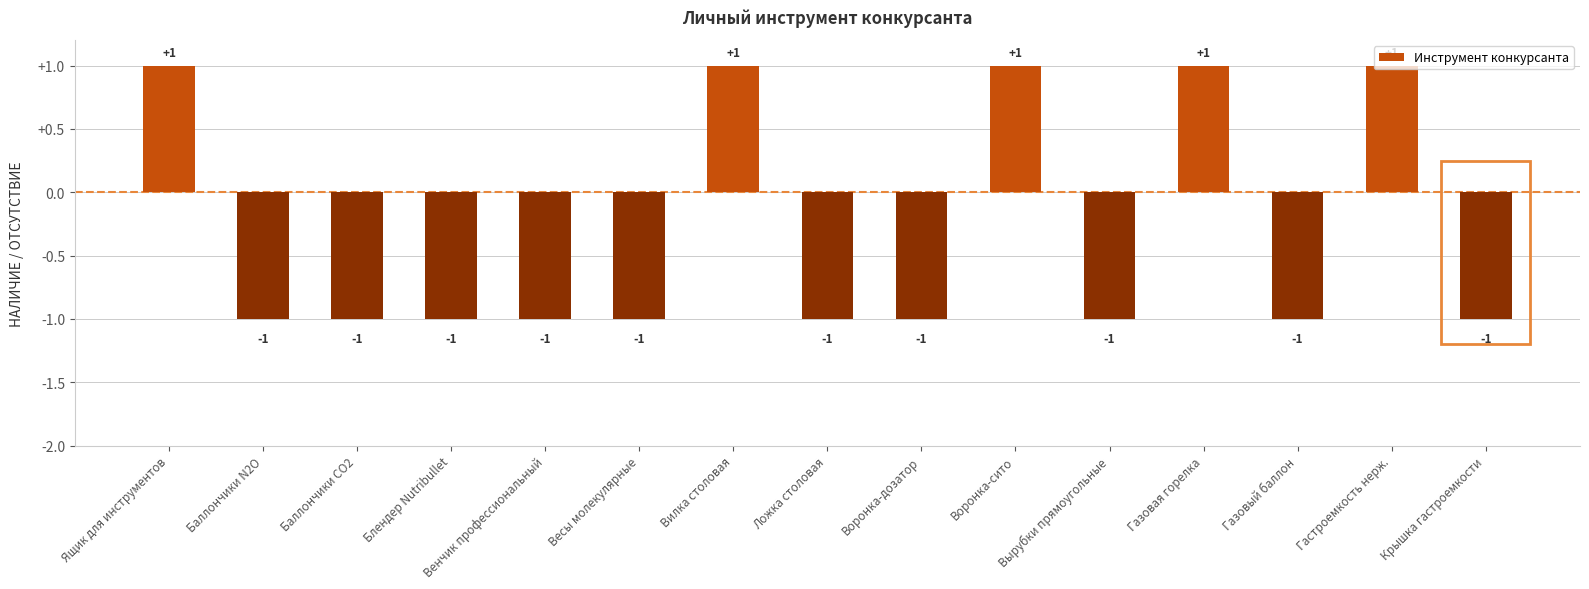

What is the value of the 4th bar from the left?

-1